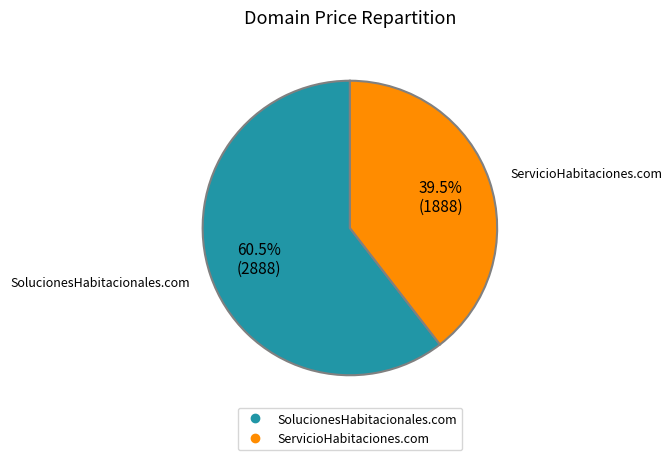

To the nearest percent, what is the combined percentage of SolucionesHabitacionales.com and ServicioHabitaciones.com?

100%